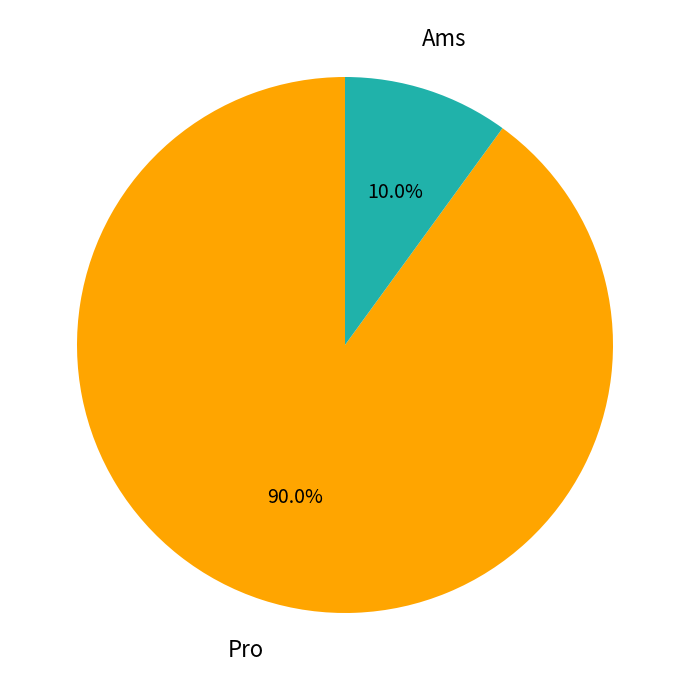

Count the number of slices in the pie.

2